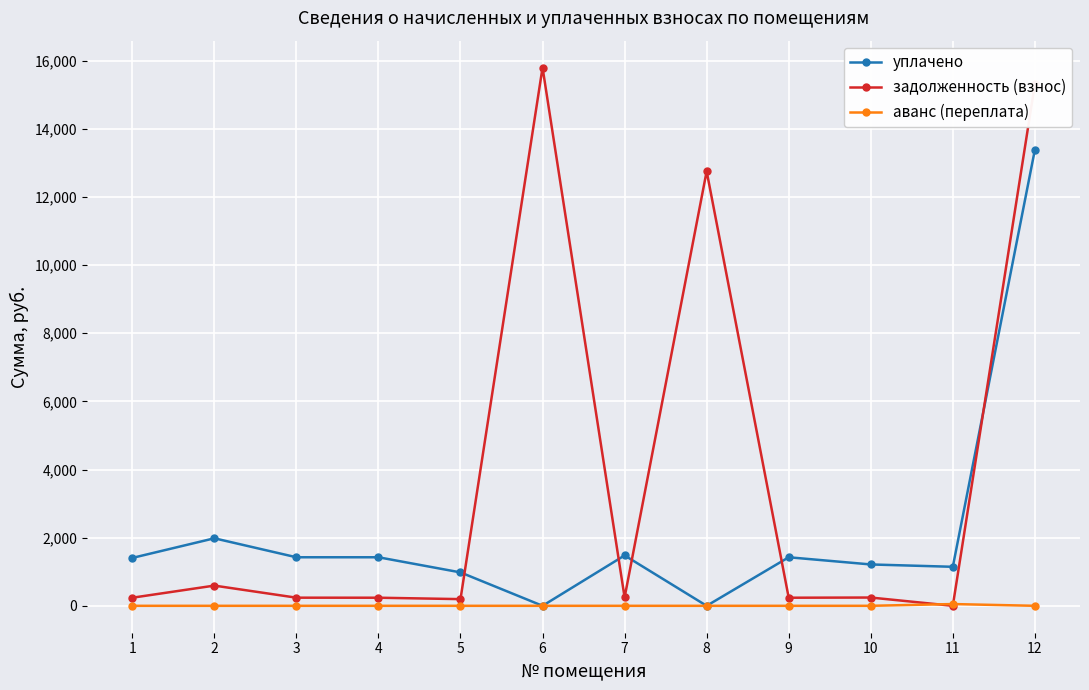

What is the total value across all series at 5?

1176.6